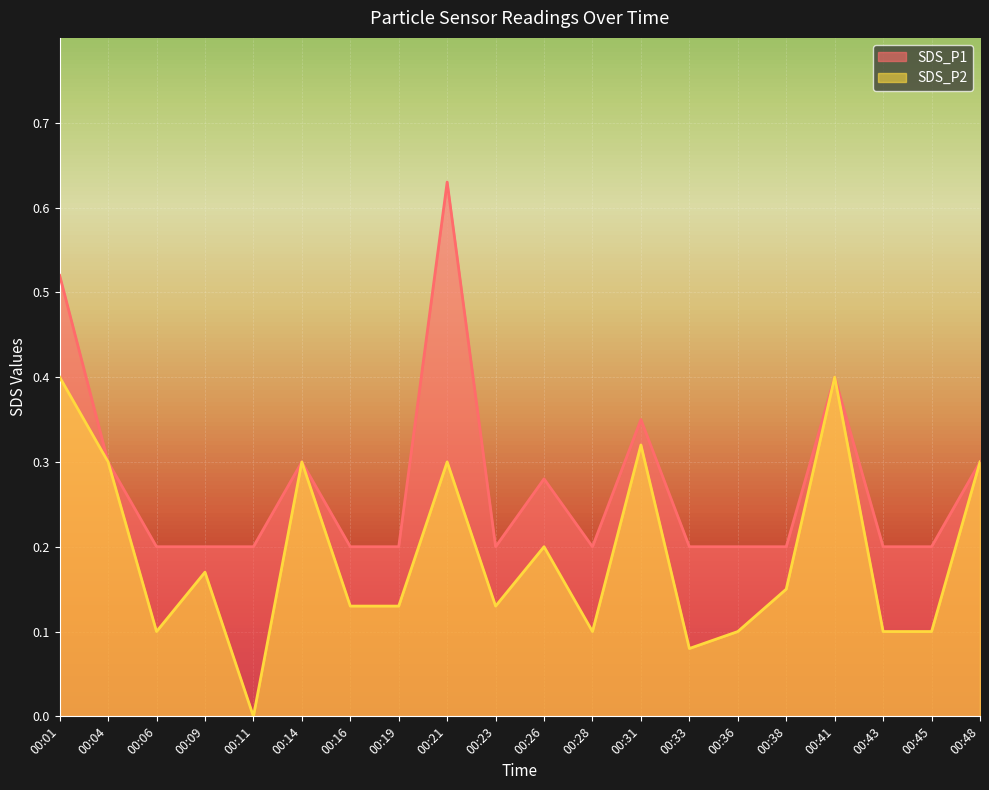

True or false: SDS_P2 has a value of 0.1 at 00:06.

True